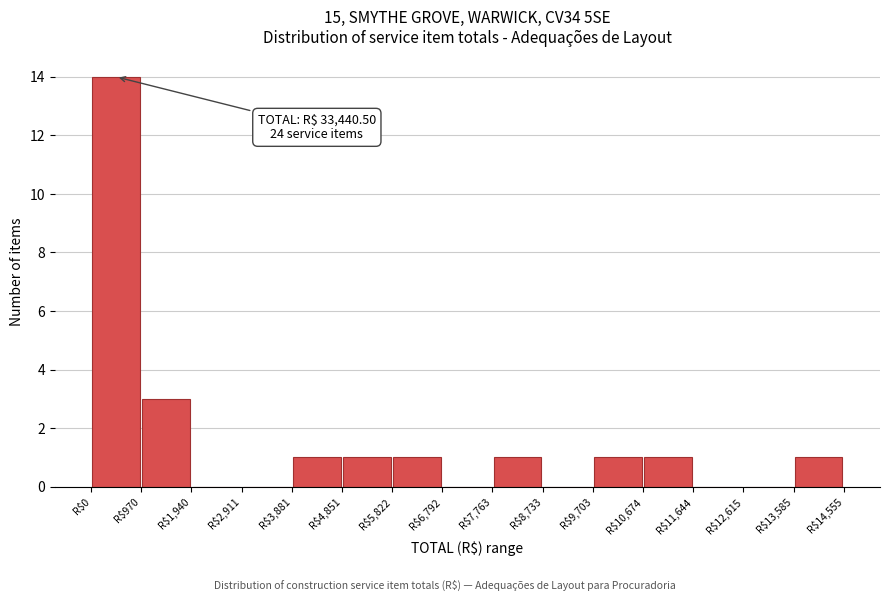

Over which range of the x-axis is the bar tallest?

0 to 1000